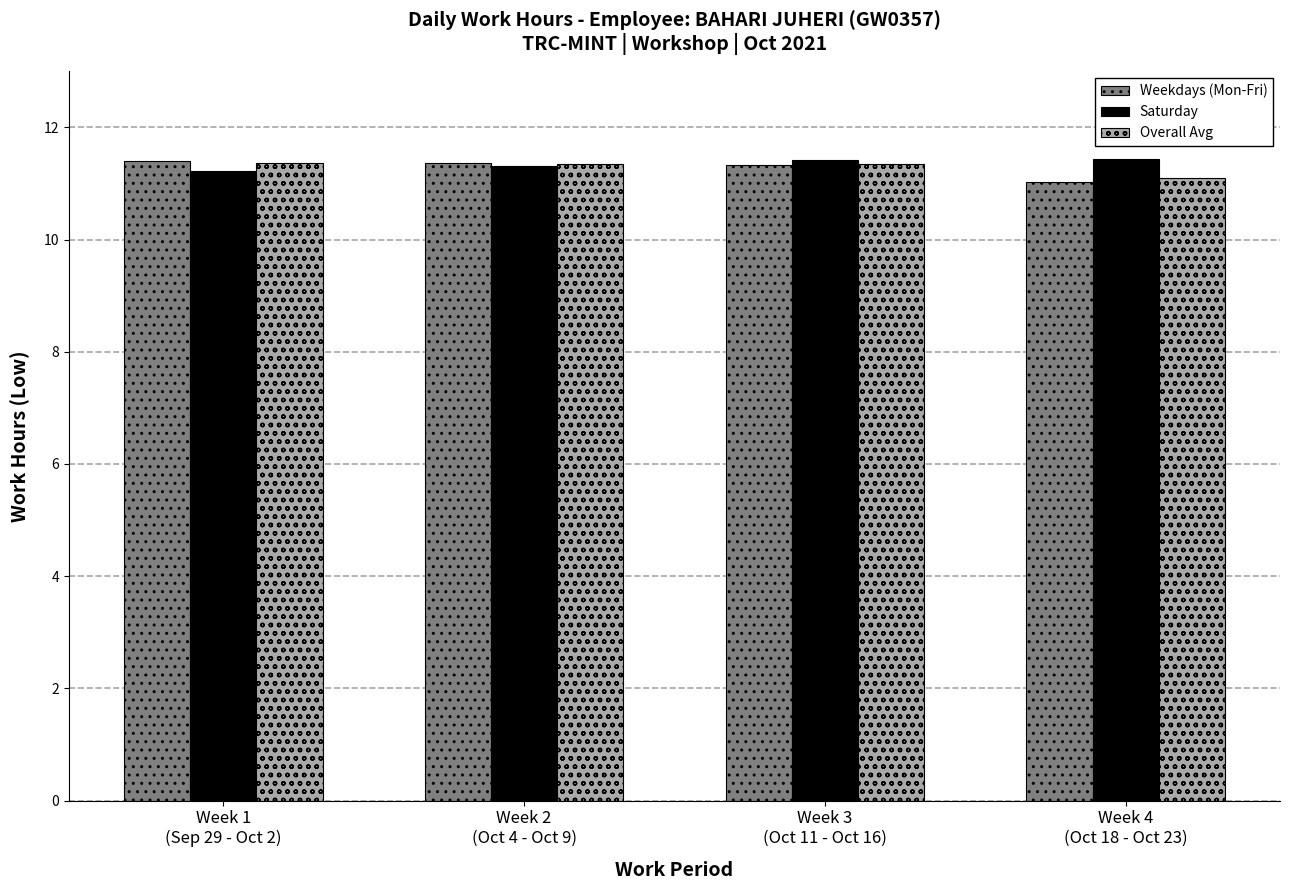

What is the difference between the highest and lowest values at Week 2
(Oct 4 - Oct 9)?

0.1